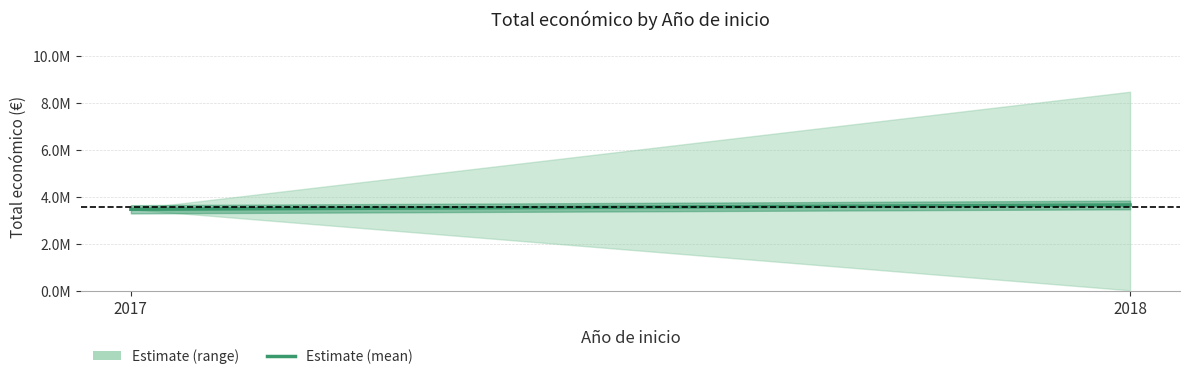

Reading left to right, extract all data points from this chart.

3487018.0	3670519.3